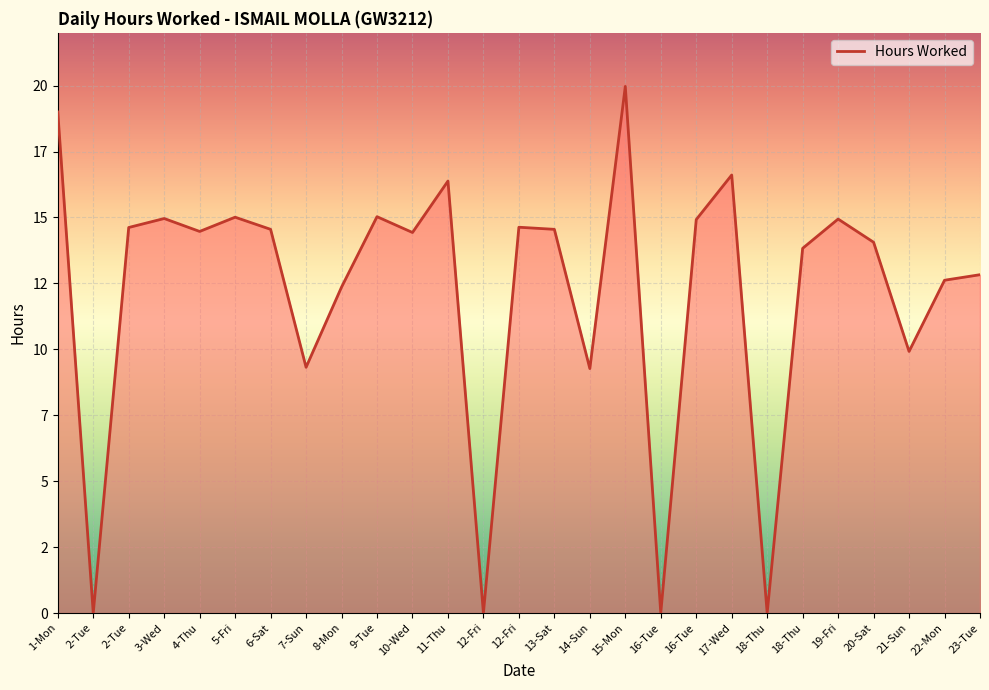

What is the average value?

12.2